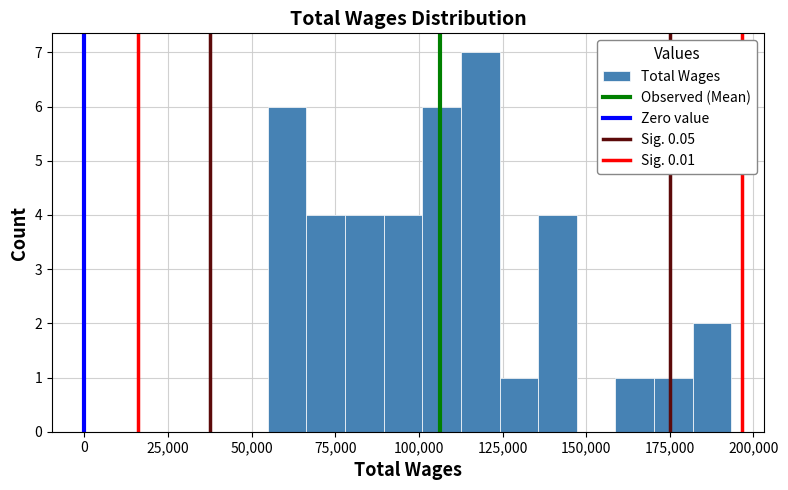

Around what value on the x-axis is the tallest bar? Give the approximate position of its centre, as read against the axis.

120000